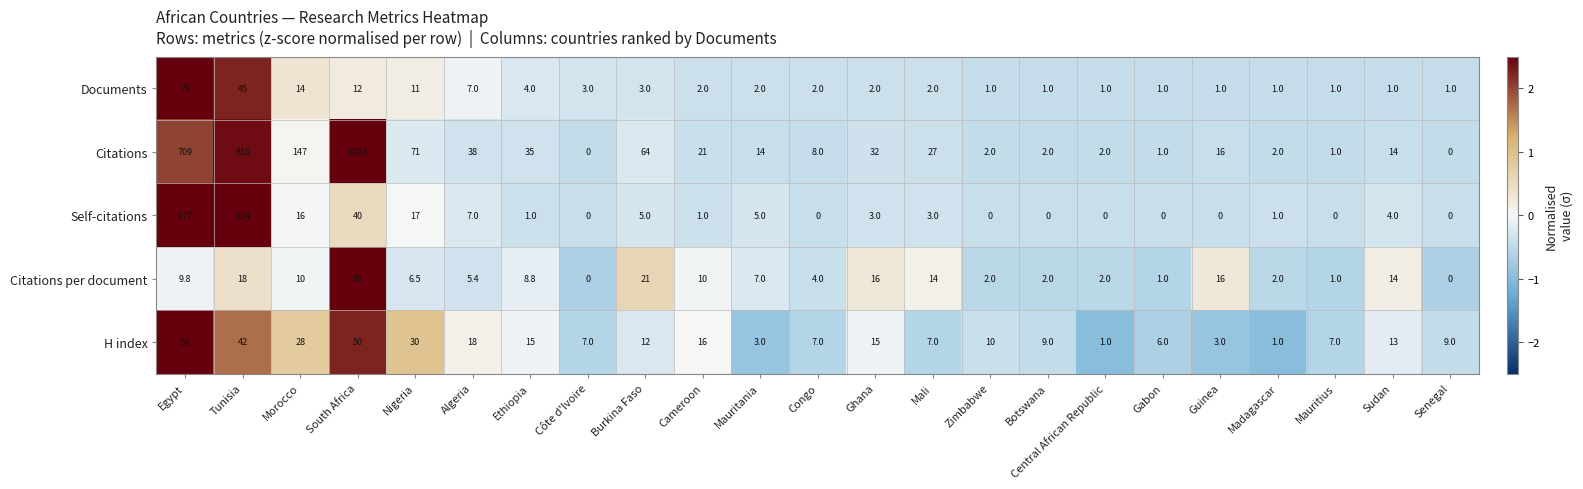

At which category is the sum across all series the highest?

South Africa